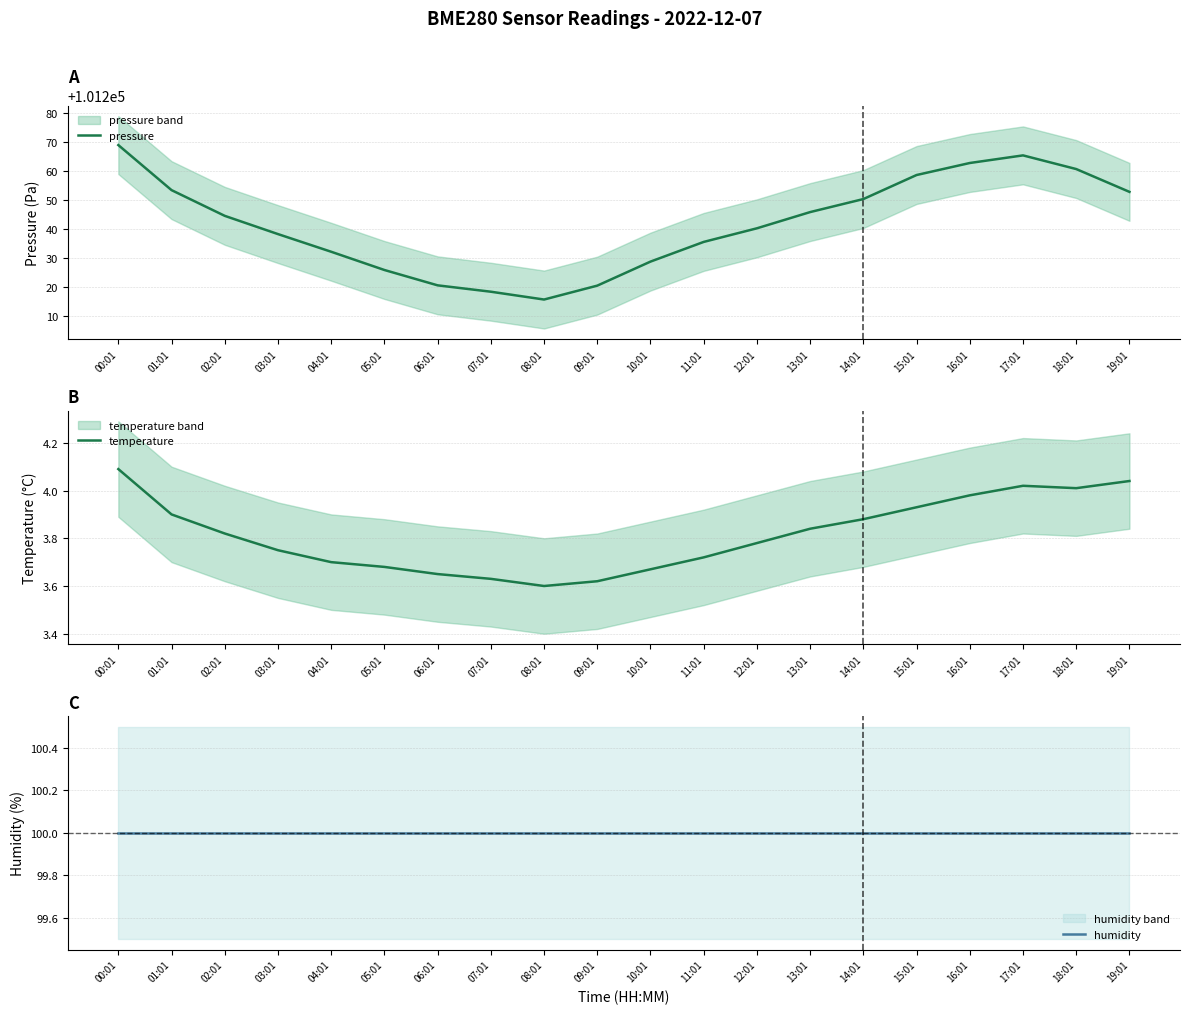

True or false: pressure and humidity cross at least once.

False